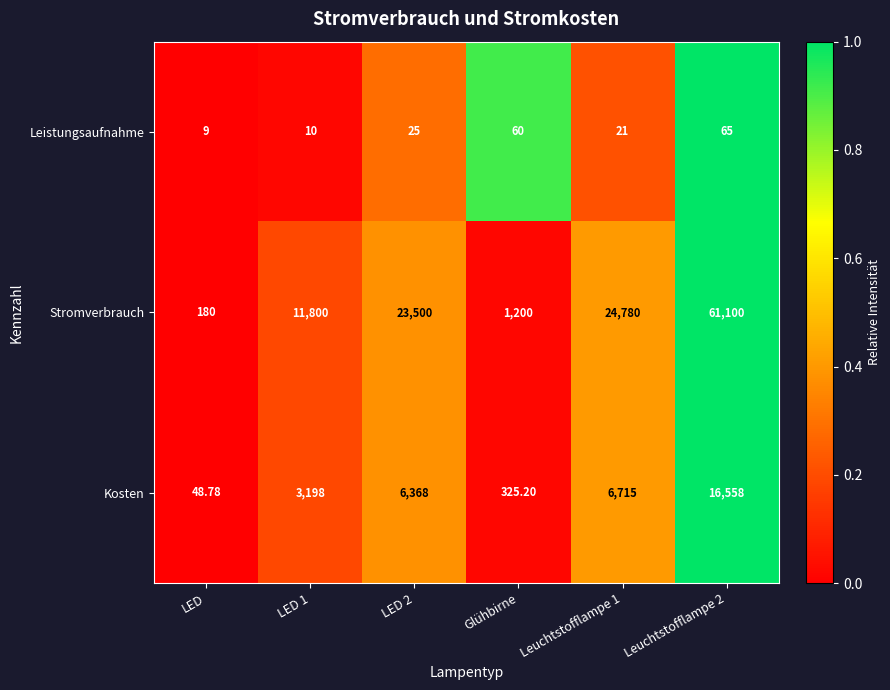

Which series has the largest total across all categories?

Stromverbrauch